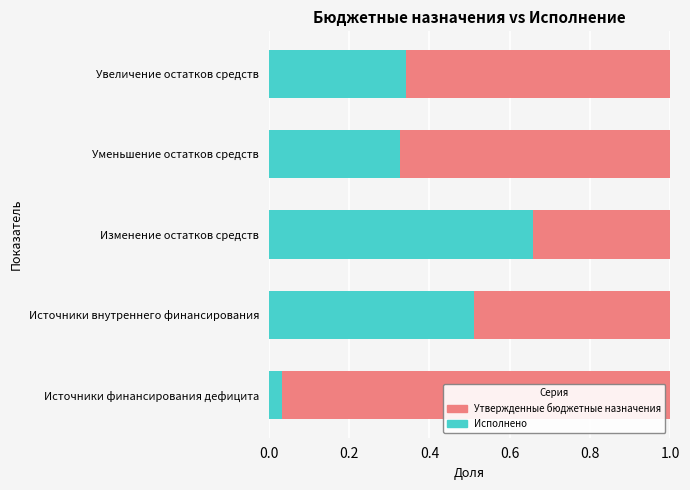

The Исполнено series shows 0.6 at Увеличение остатков средств. True or false?

False